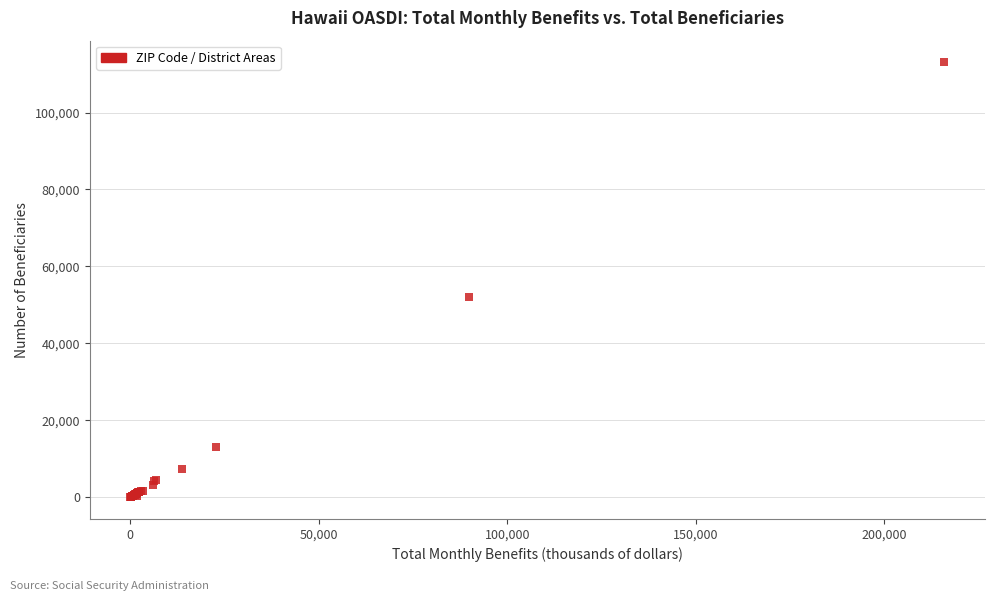

What Y value in the scatter plot is closest to 56532?

52195